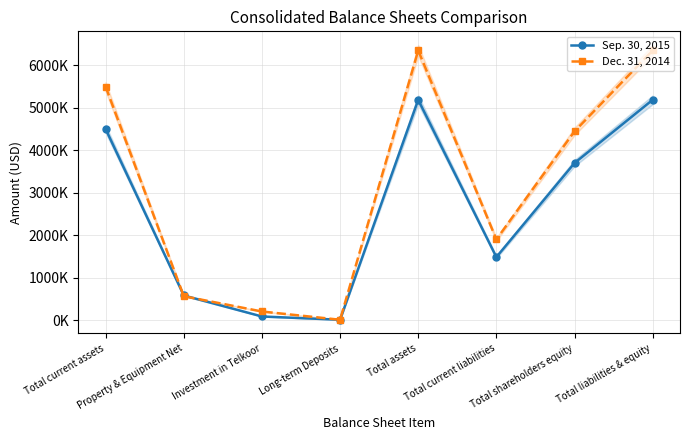

What is the spread (max minus min) of values at Total assets?

1160000